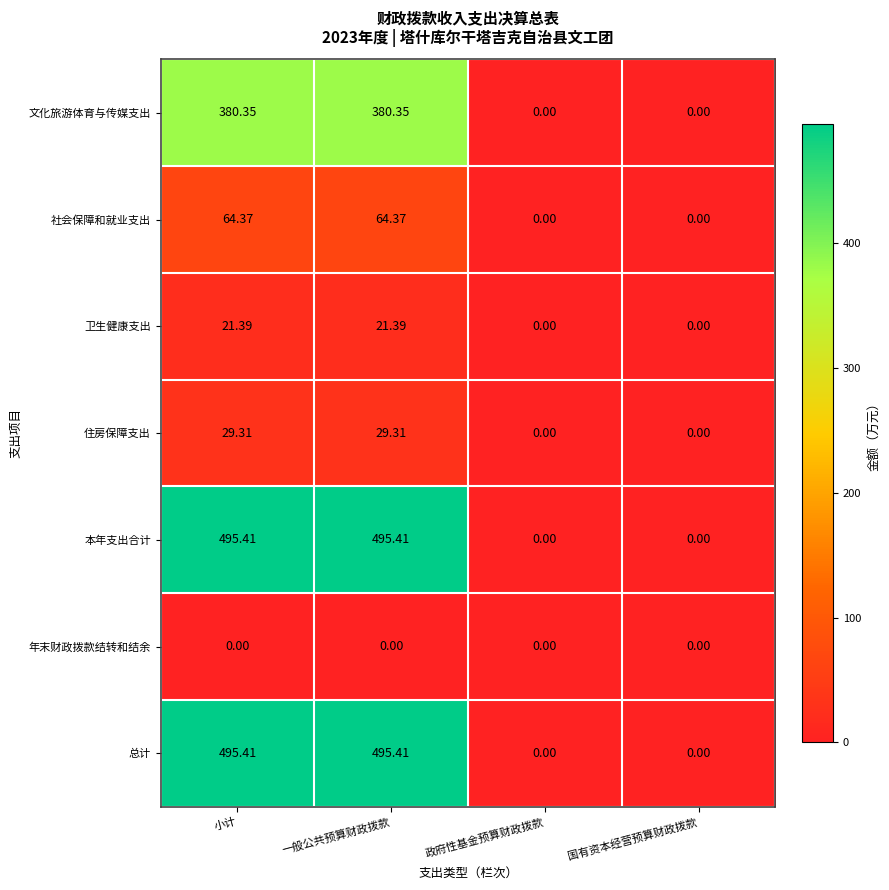

Where does the 文化旅游体育与传媒支出 series first go above 380?

小计